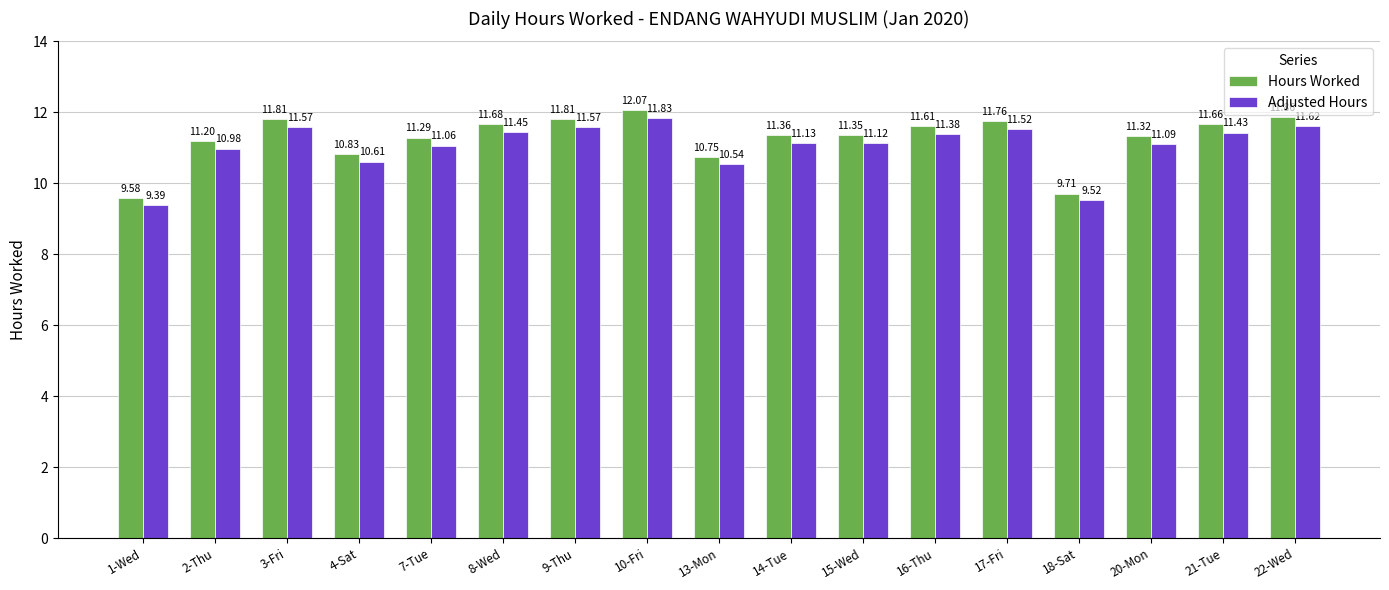

What is the label of the 16th bar from the left?

21-Tue